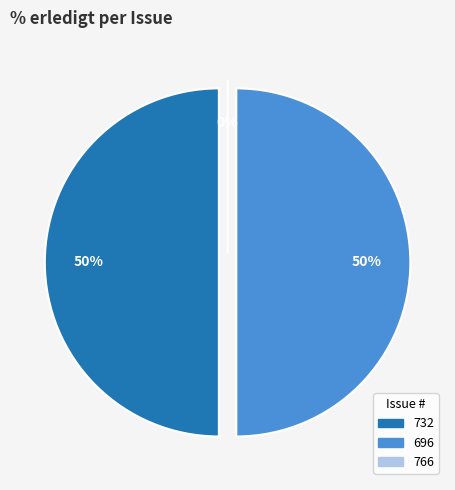

Which has a higher value, 766 or 732?

732